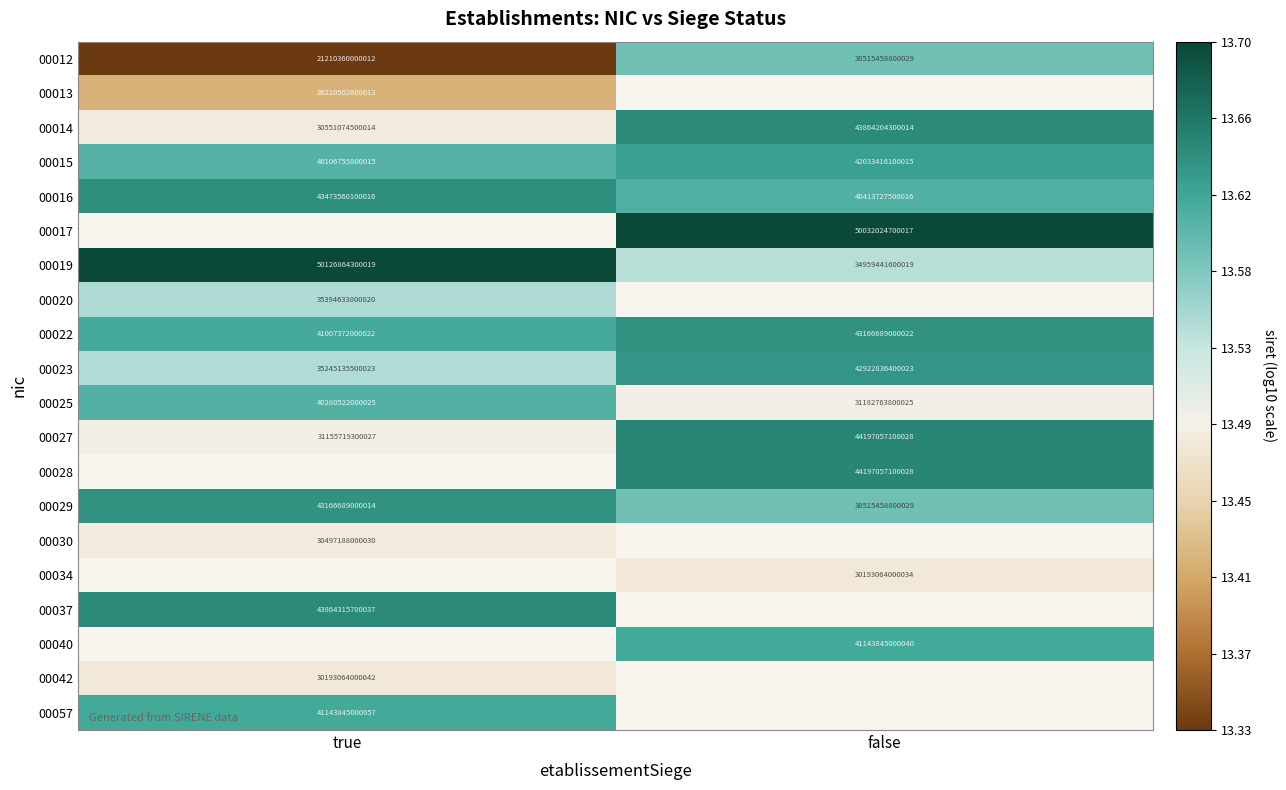

Rank the categories by 00012 value from highest to lowest.

false, true